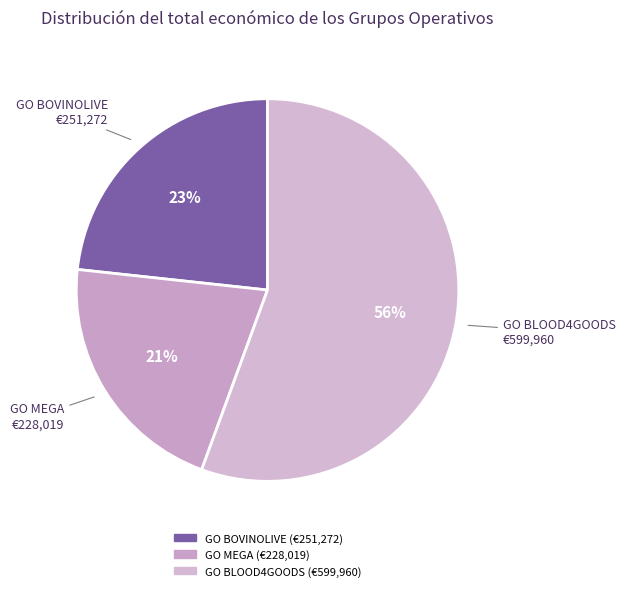

Approximately how many times larger is the value at GO MEGA compared to GO BLOOD4GOODS?

0.4